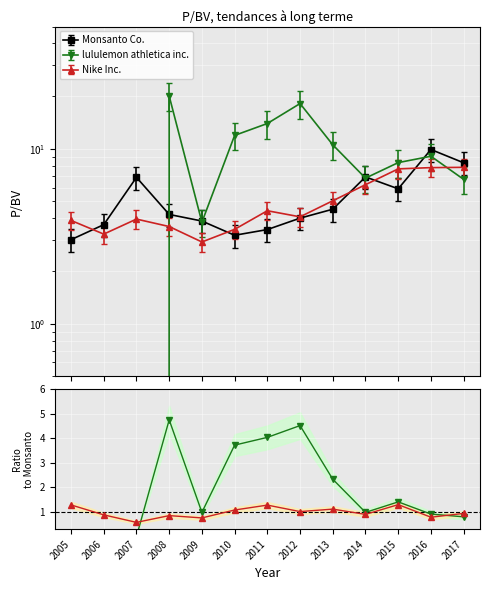

At 2011, list the series in order from smallest to largest.

Monsanto Co., Nike Inc., lululemon athletica inc.